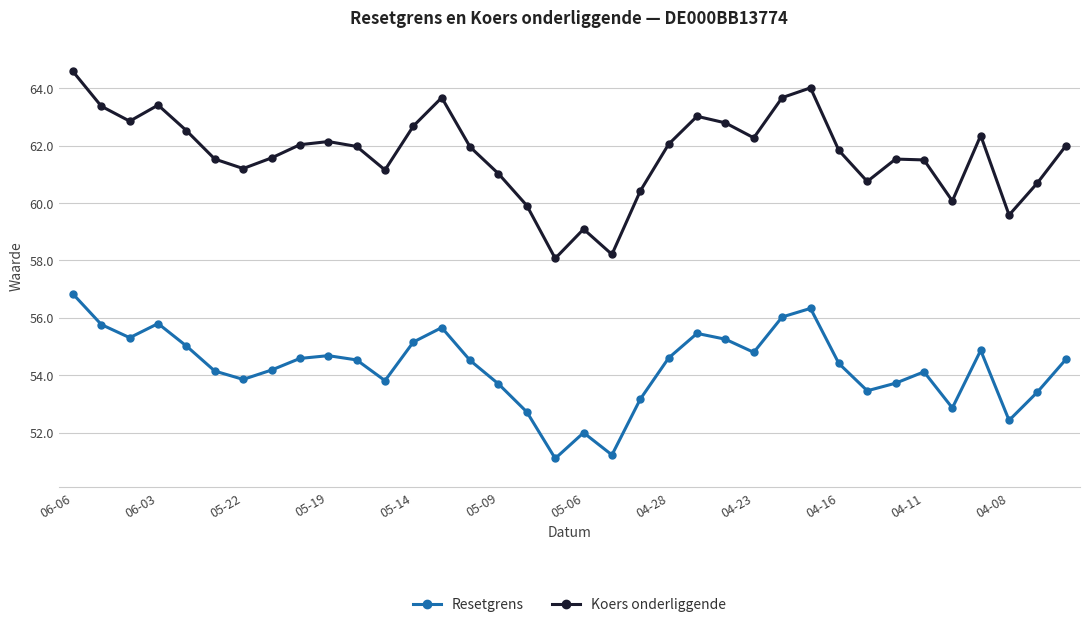

Which series has the largest total across all categories?

Koers onderliggende